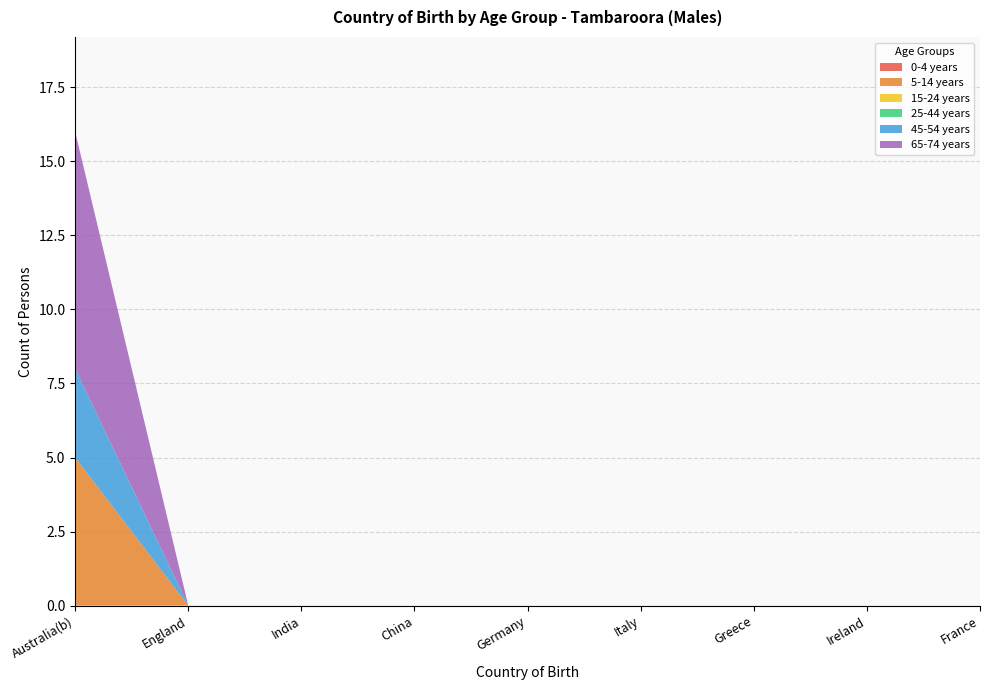

Reading left to right, what are all the values shown in this chart?

0-4 years: 0	0	0	0	0	0	0	0	0
5-14 years: 5	0	0	0	0	0	0	0	0
15-24 years: 0	0	0	0	0	0	0	0	0
25-44 years: 0	0	0	0	0	0	0	0	0
45-54 years: 3	0	0	0	0	0	0	0	0
65-74 years: 8	0	0	0	0	0	0	0	0